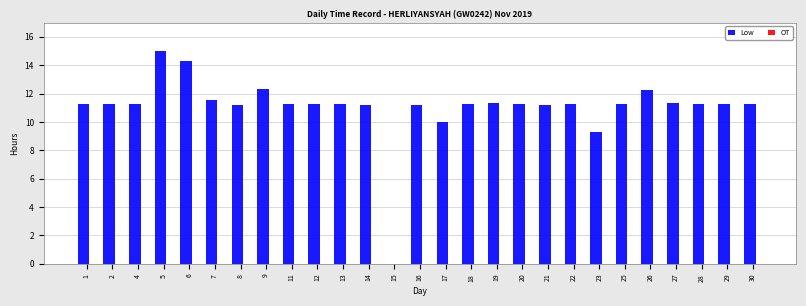

The value at 6 is 14.3. True or false?

True